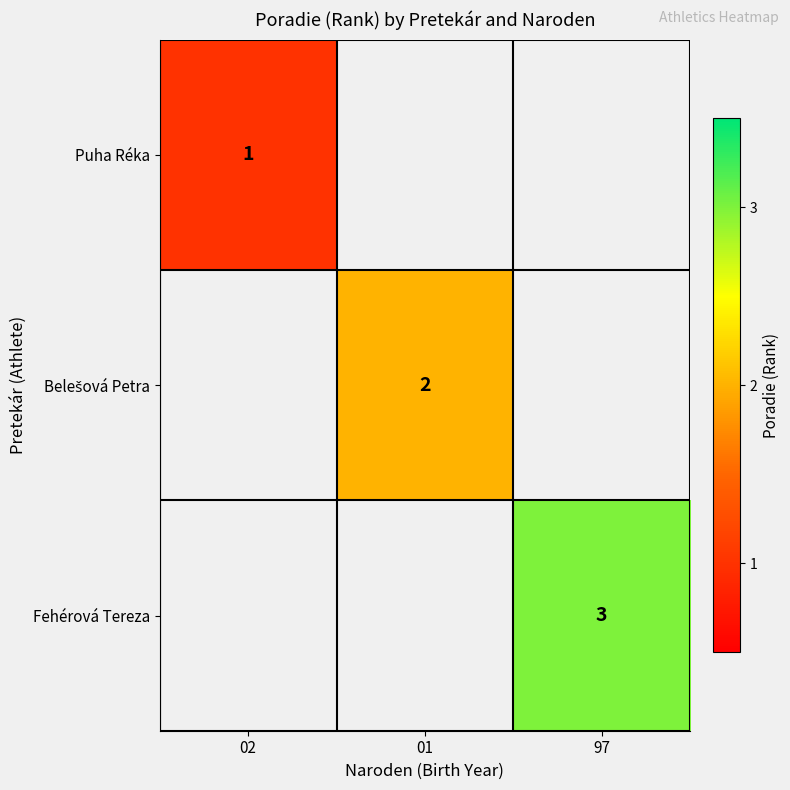

How many categories are shown in the chart?

3